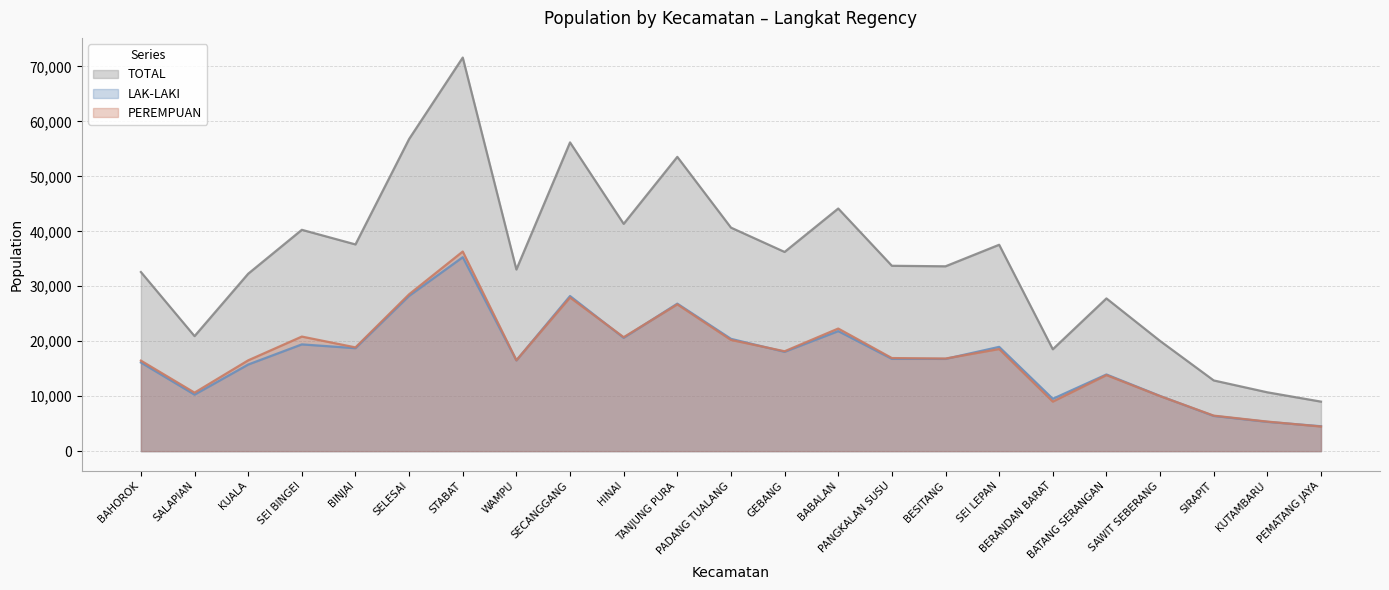

At which label does TOTAL first exceed 33730?

SEI BINGEI